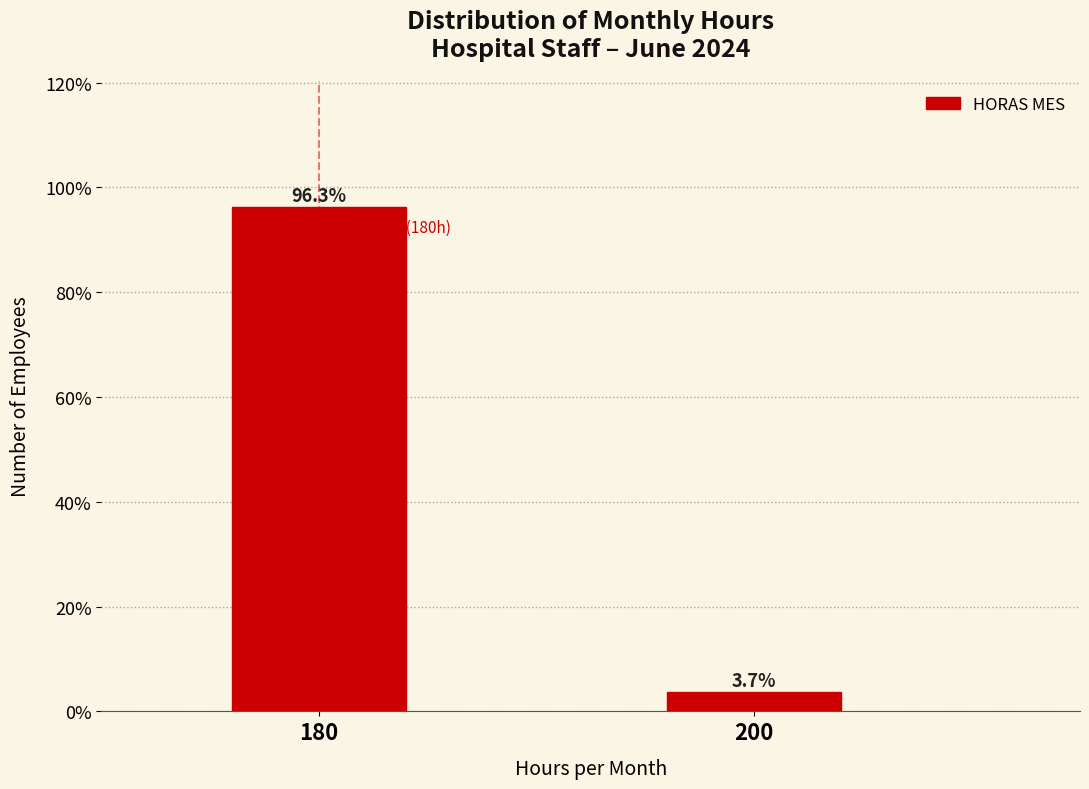

Reading right to left, what are all the values shown in this chart?

3.7	96.3